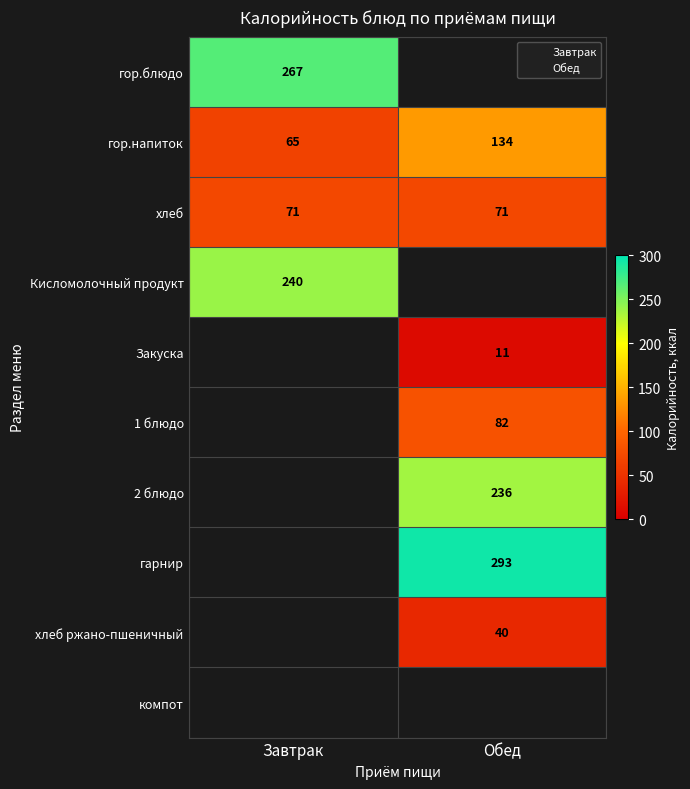

Rank the categories by Завтрак value from highest to lowest.

гор.блюдо, Кисломолочный продукт, хлеб, гор.напиток, Закуска, 1 блюдо, 2 блюдо, гарнир, хлеб ржано-пшеничный, компот